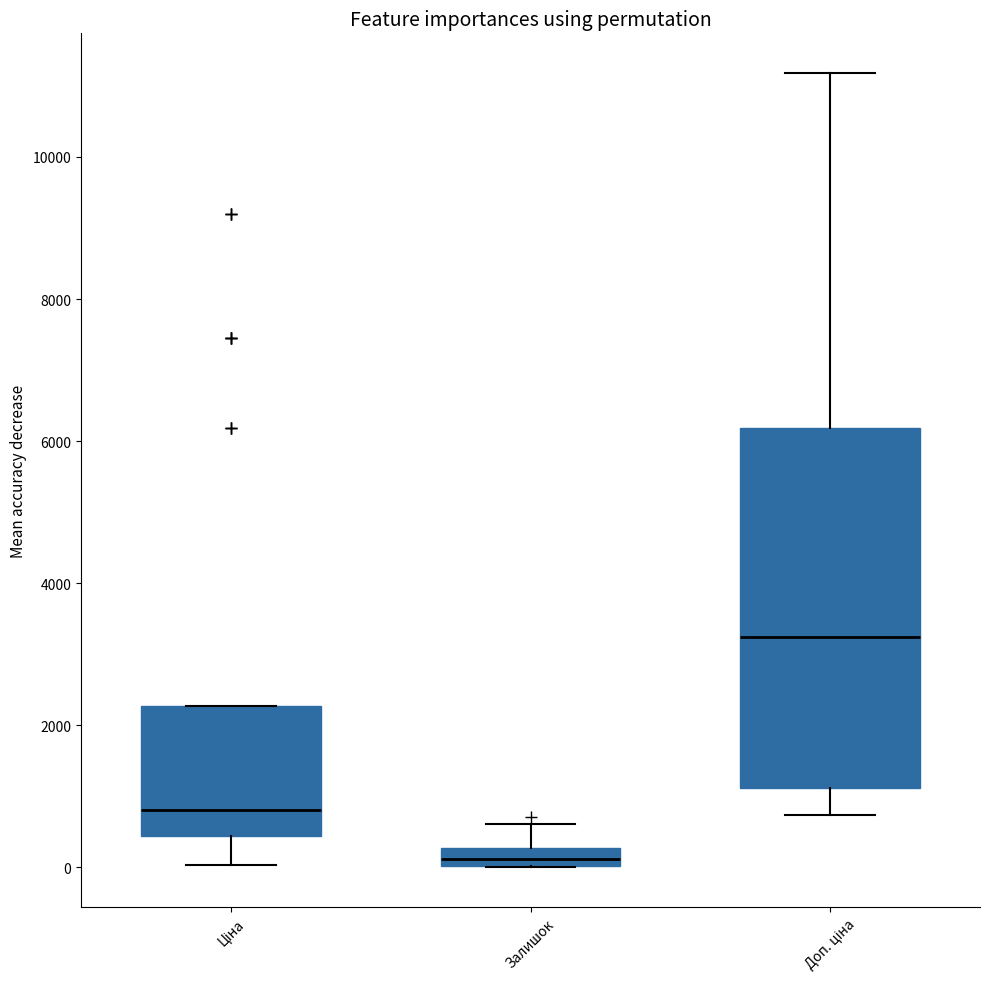

Where does the median line of the box for Ціна sit on the y-axis? The values are not printed on the chart, so give them approximately, as read against the axis.

800